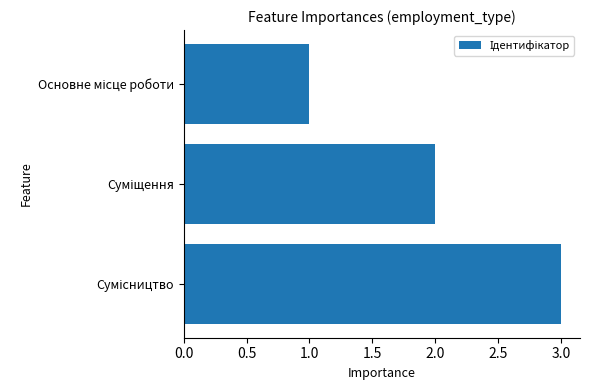

What is the maximum value shown in the chart?

3